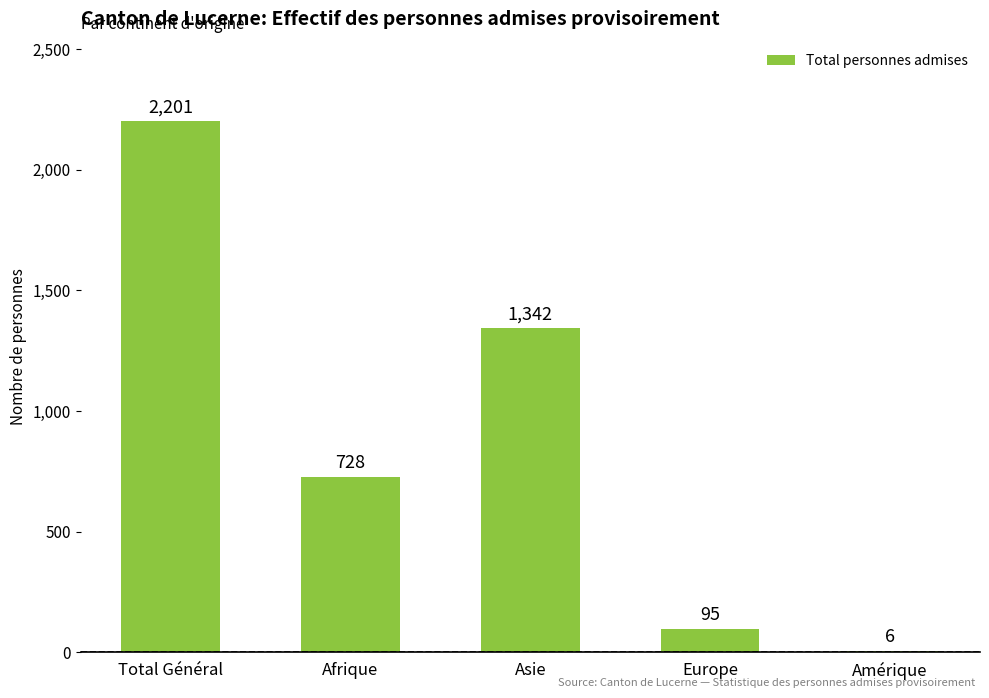

What is the change in value from Total Général to Europe?

-2106